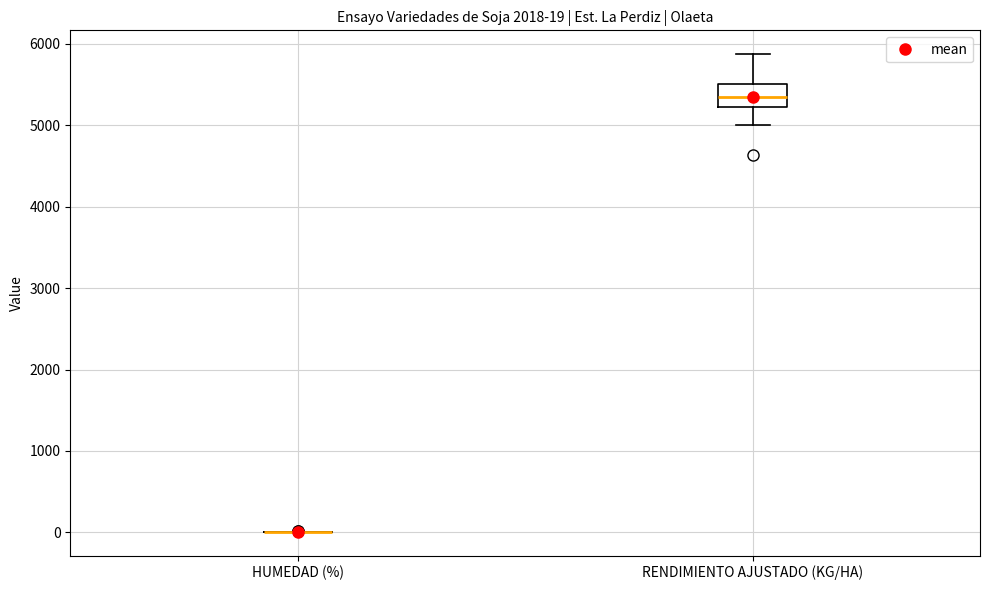

Which box is the tallest, from its lower edge to its upper edge?

RENDIMIENTO AJUSTADO (KG/HA)